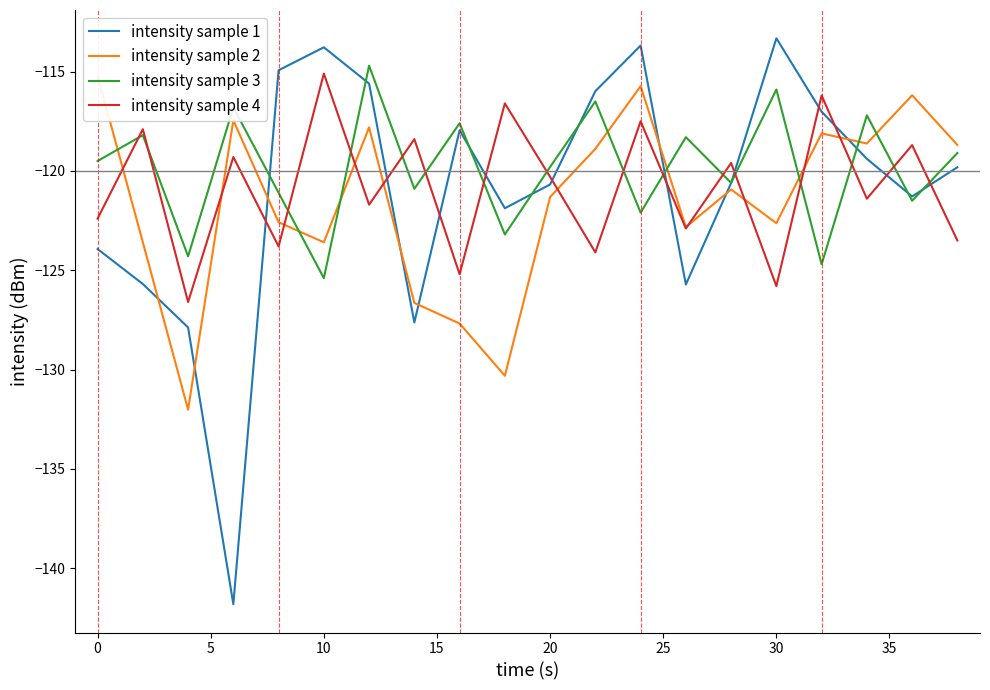

What is the average value of the intensity sample 3 series?

-119.9